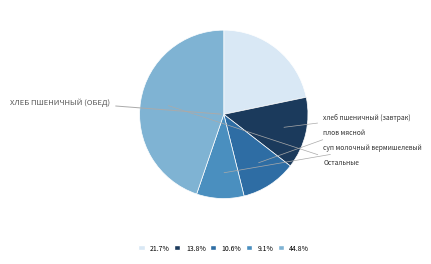

Does any single category account for the majority?

No